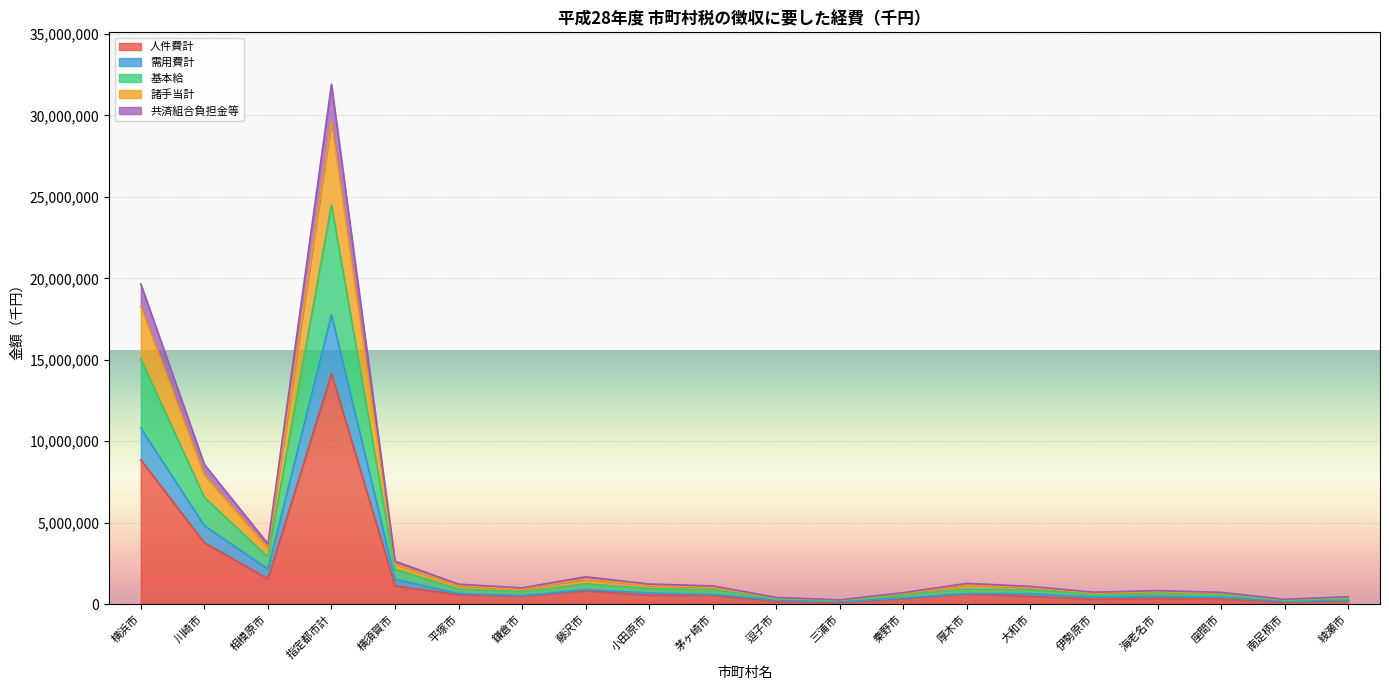

At which label does 人件費計 reach its peak?

指定都市計